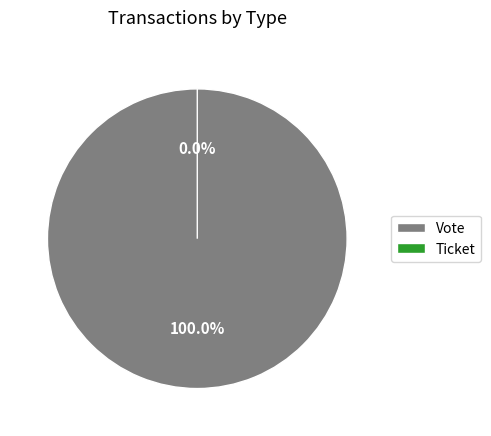

Combined, what portion of the pie is Ticket and Vote?

100.0%